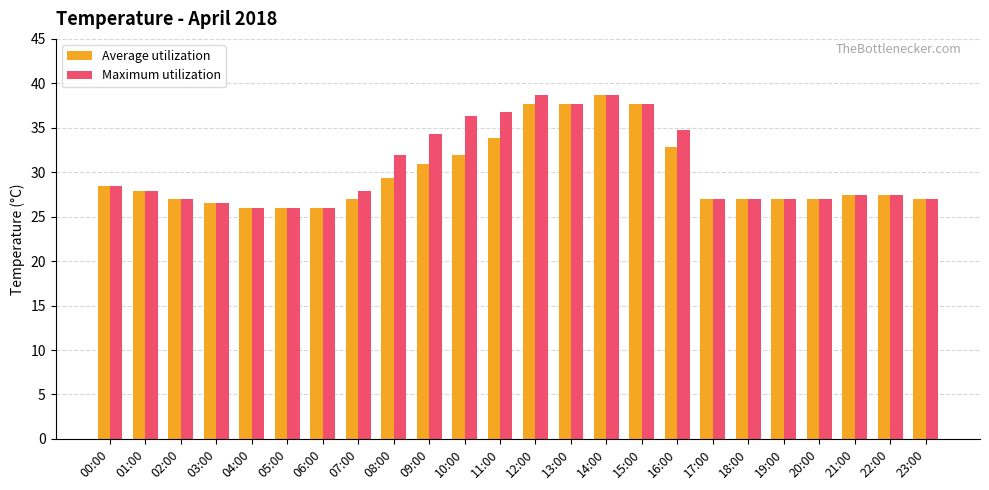

What is the approximate value of Maximum utilization at 13:00?

37.7